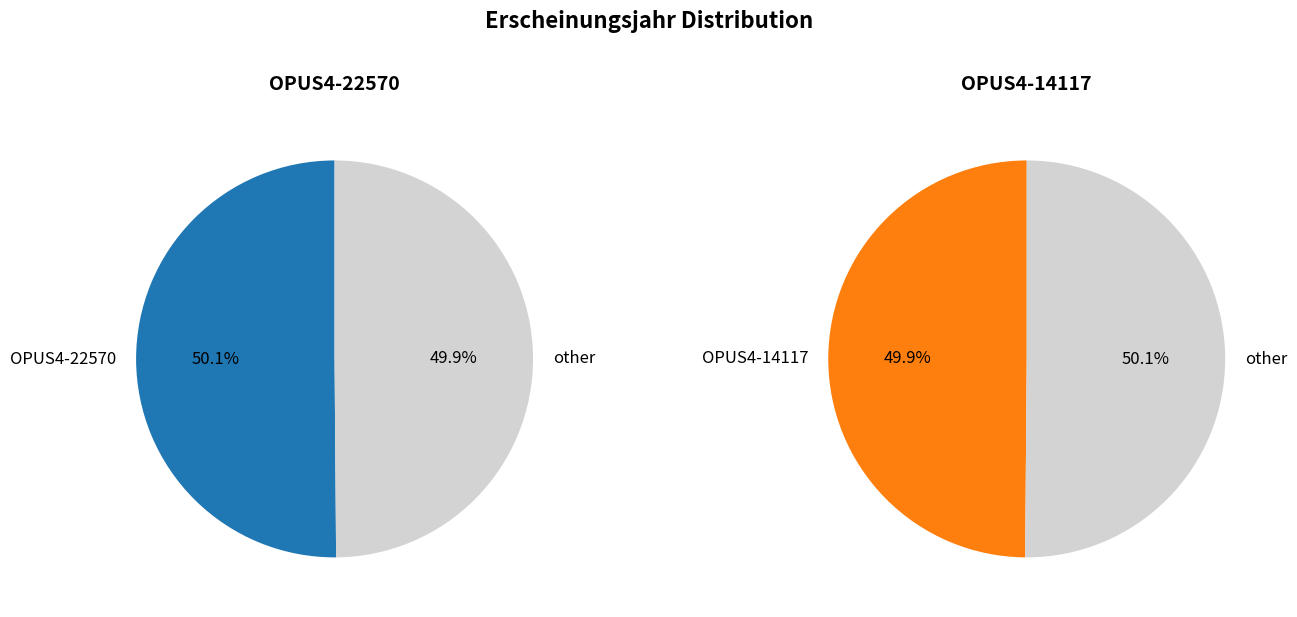

Does OPUS4-14117 represent more than half of the total?

No